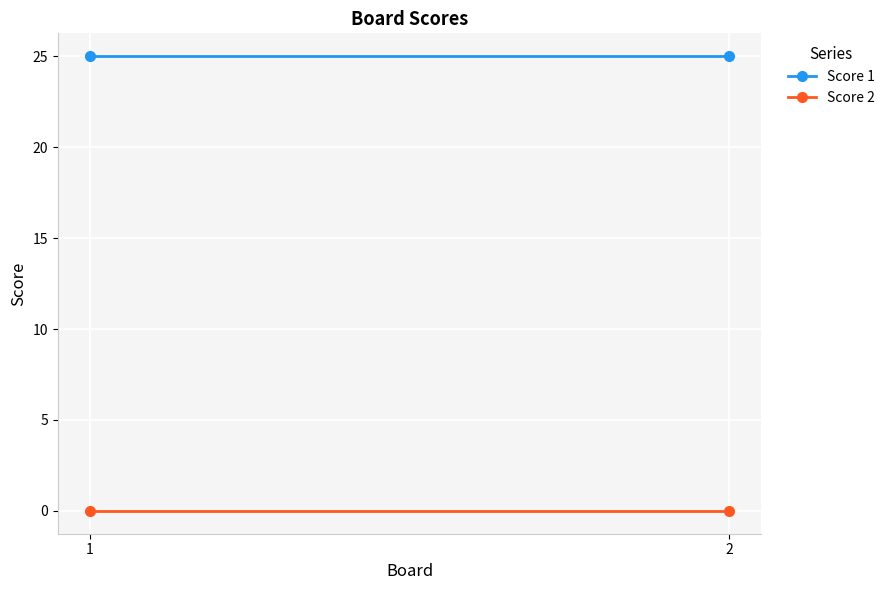

True or false: Score 1 has a value of 10 at 1.

False